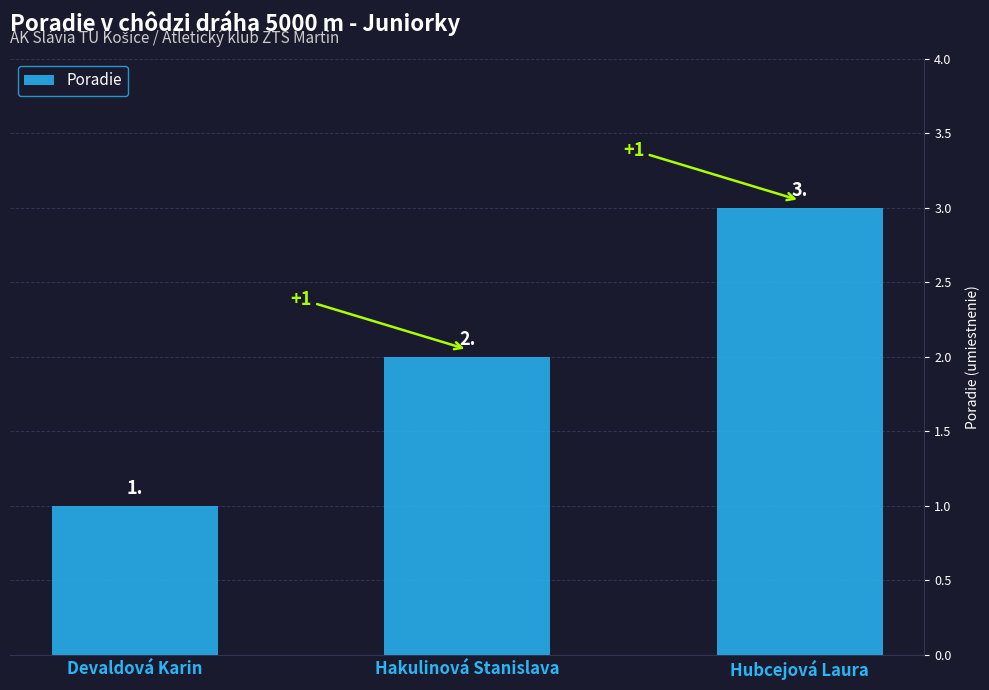

List the labels in order of value, largest first.

Hubcejová Laura, Hakulinová Stanislava, Devaldová Karin